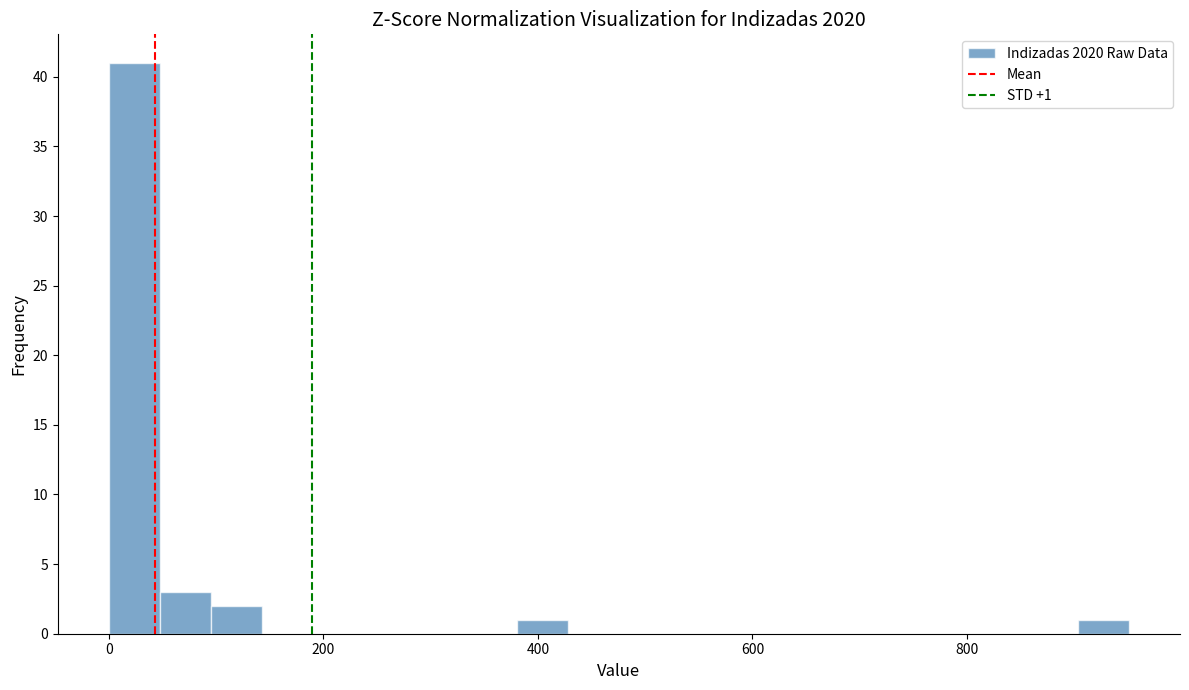

Read against the x-axis, roughly where is the centre of the tallest bar?

20